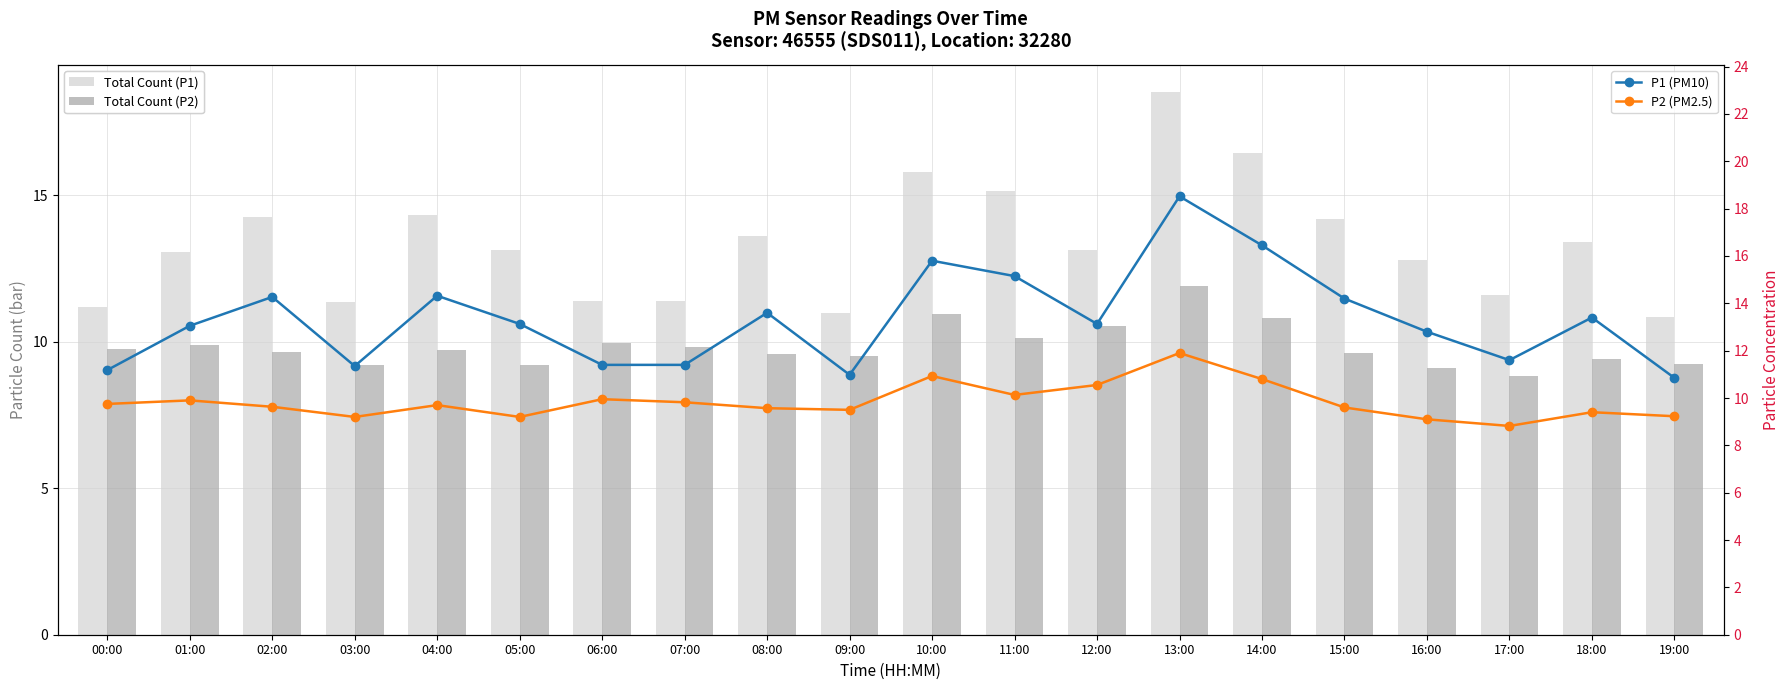

At which label does P1 (PM10) first exceed 13?

01:00